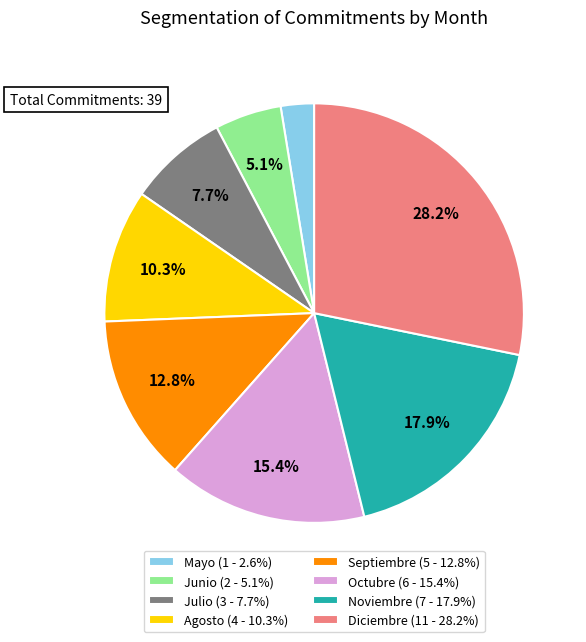

To the nearest percent, what percentage of the pie is Julio?

8%